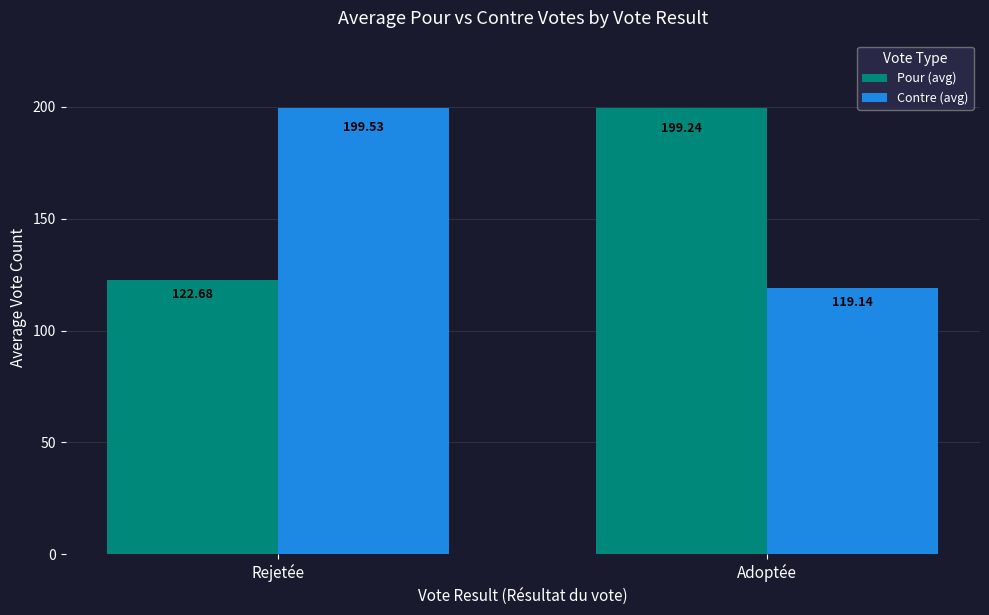

Which series has the widest spread of values?

Contre (avg)